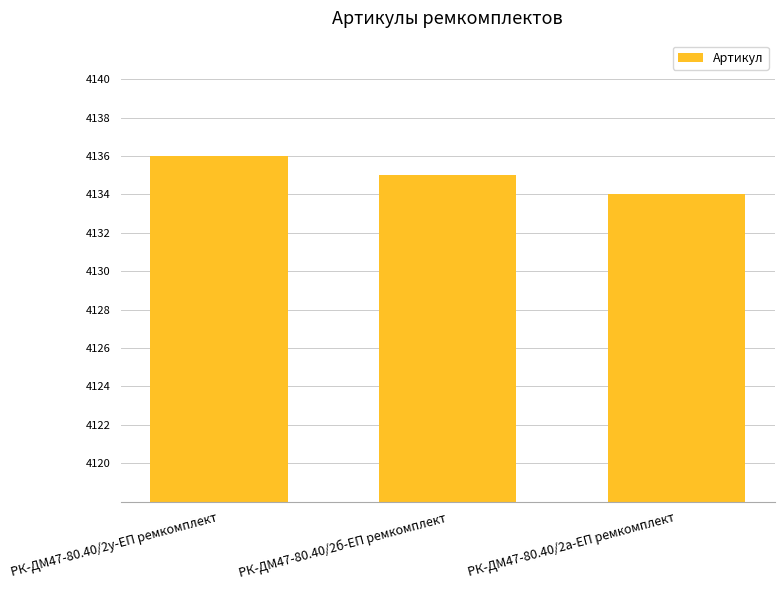

Rank the categories by value from lowest to highest.

РК-ДМ47-80.40/2а-ЕП ремкомплект, РК-ДМ47-80.40/2б-ЕП ремкомплект, РК-ДМ47-80.40/2у-ЕП ремкомплект